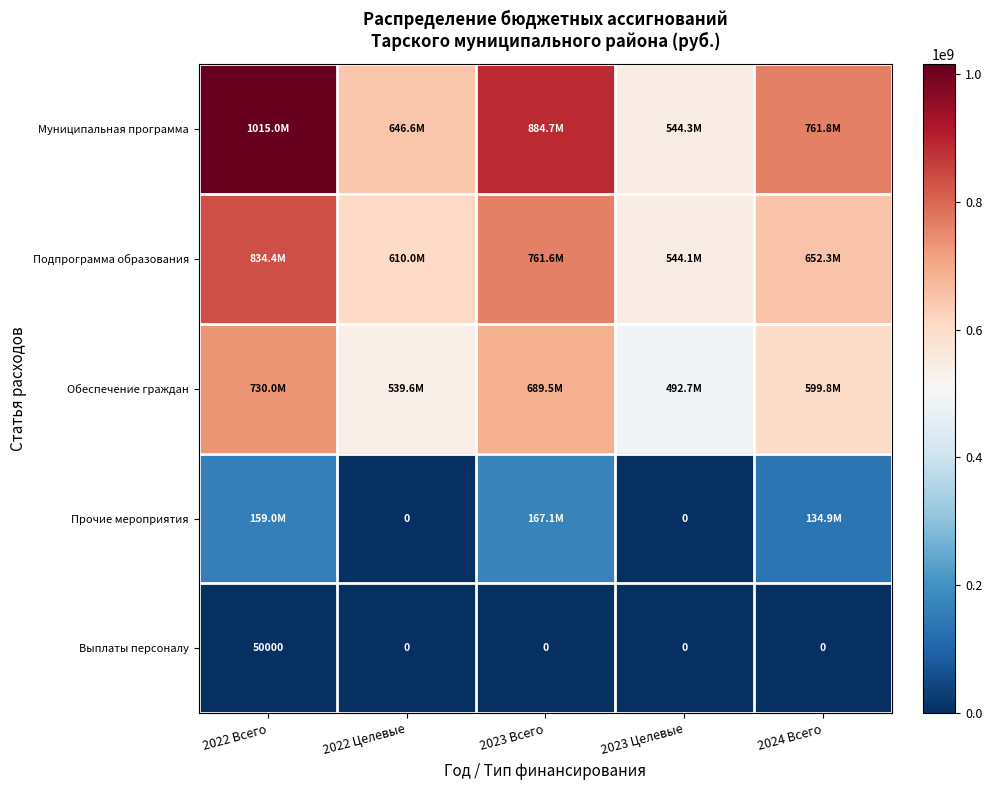

Which series has the largest total across all categories?

Муниципальная программа